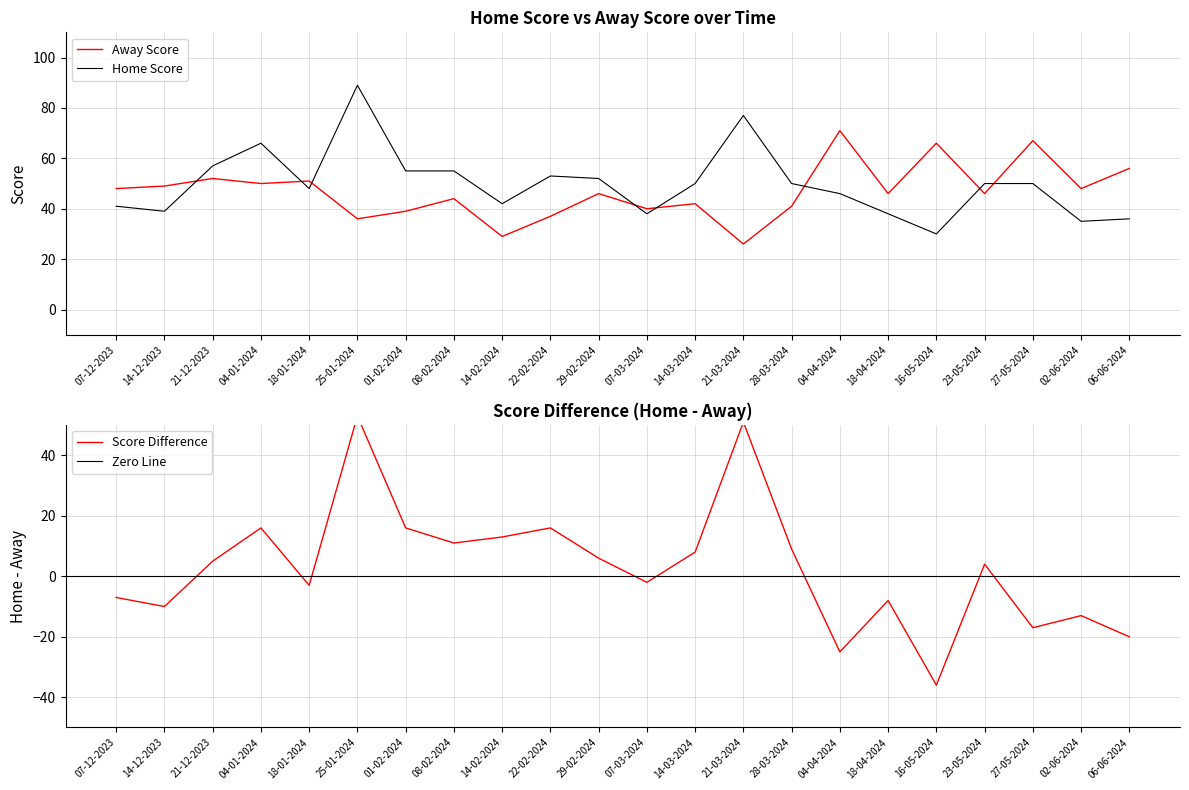

True or false: Away Score and Home Score cross at least once.

True